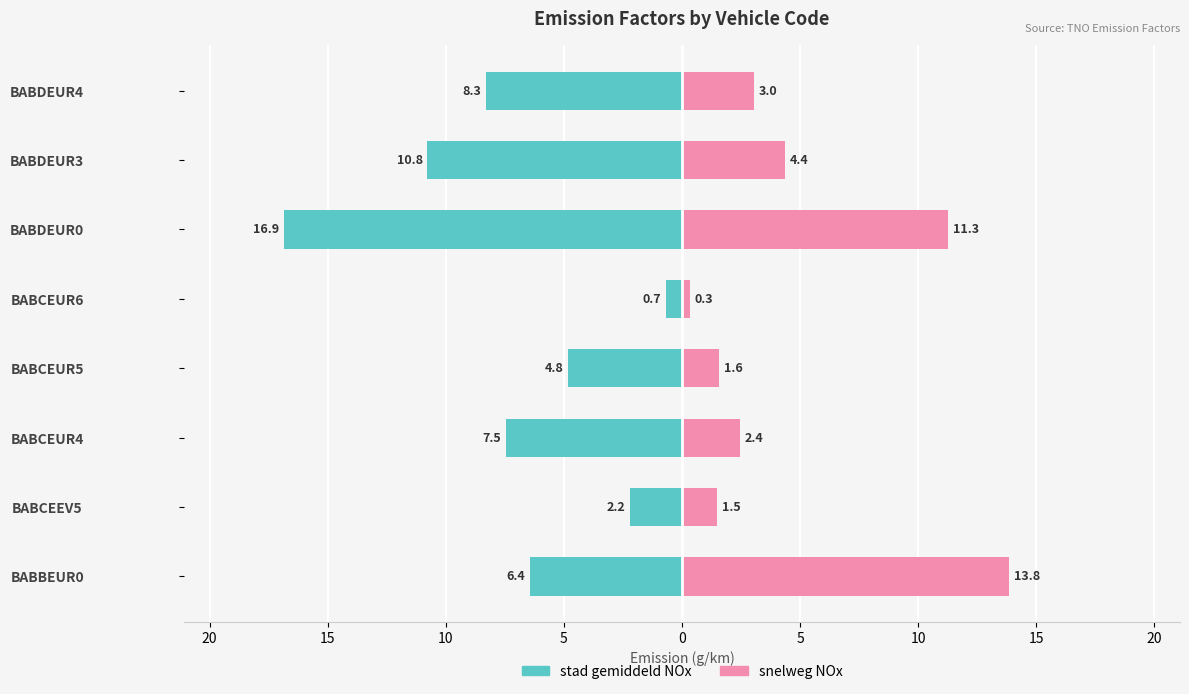

What is the difference between the stad gemiddeld NOx values at BABCEEV5 and BABCEUR5?

2.6